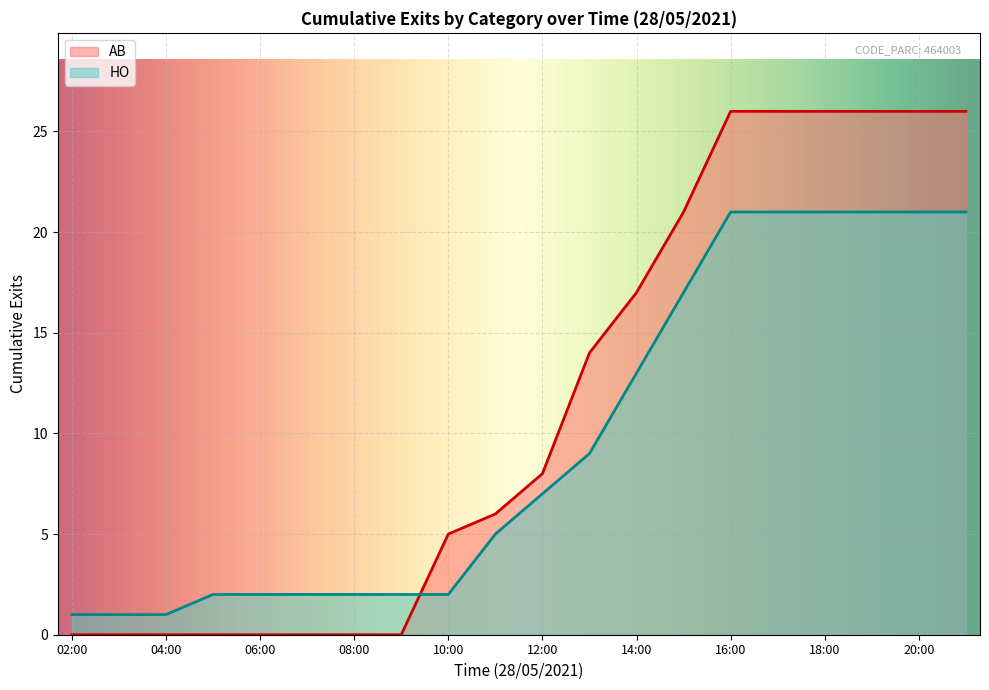

The HO series shows 30 at 14:29. True or false?

False